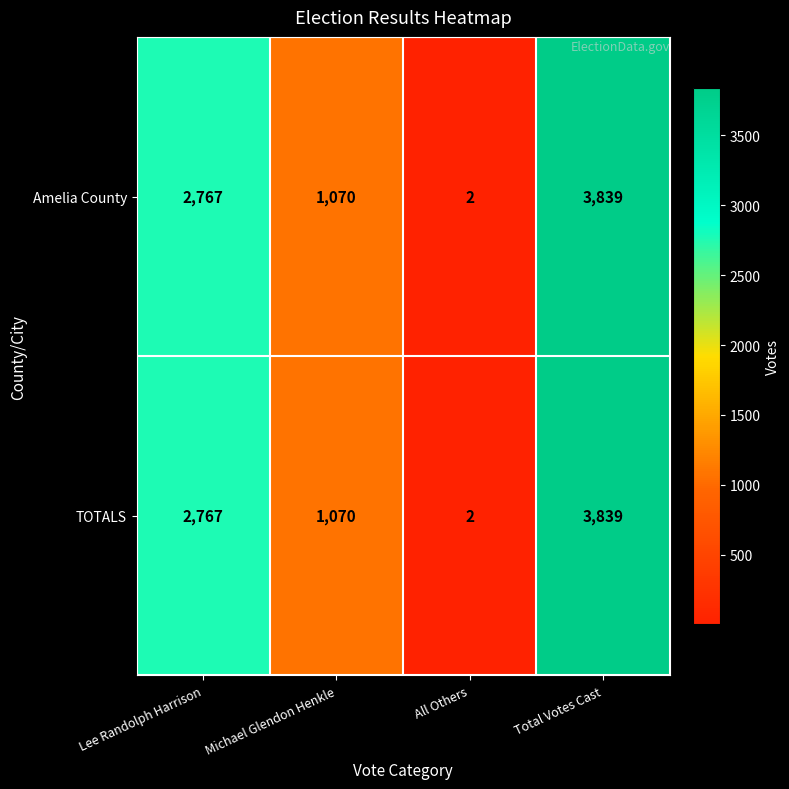

The Amelia County series shows 2767 at Lee Randolph Harrison. True or false?

True